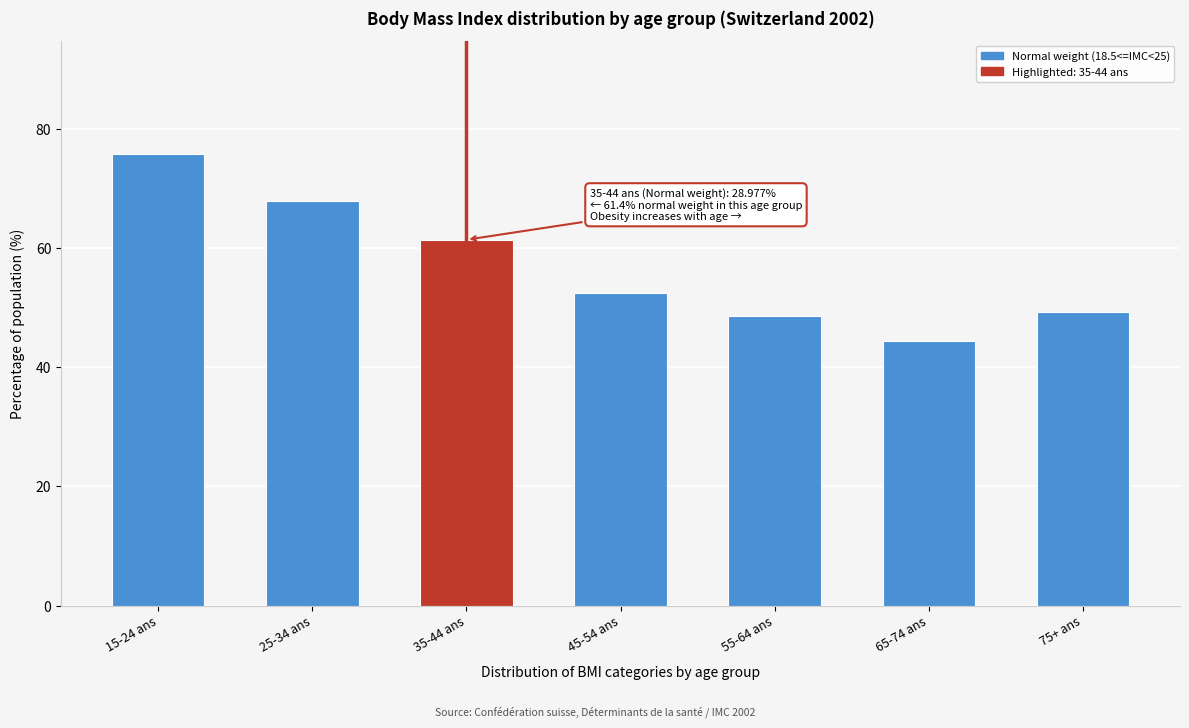

Which has a higher value, 75+ ans or 25-34 ans?

25-34 ans